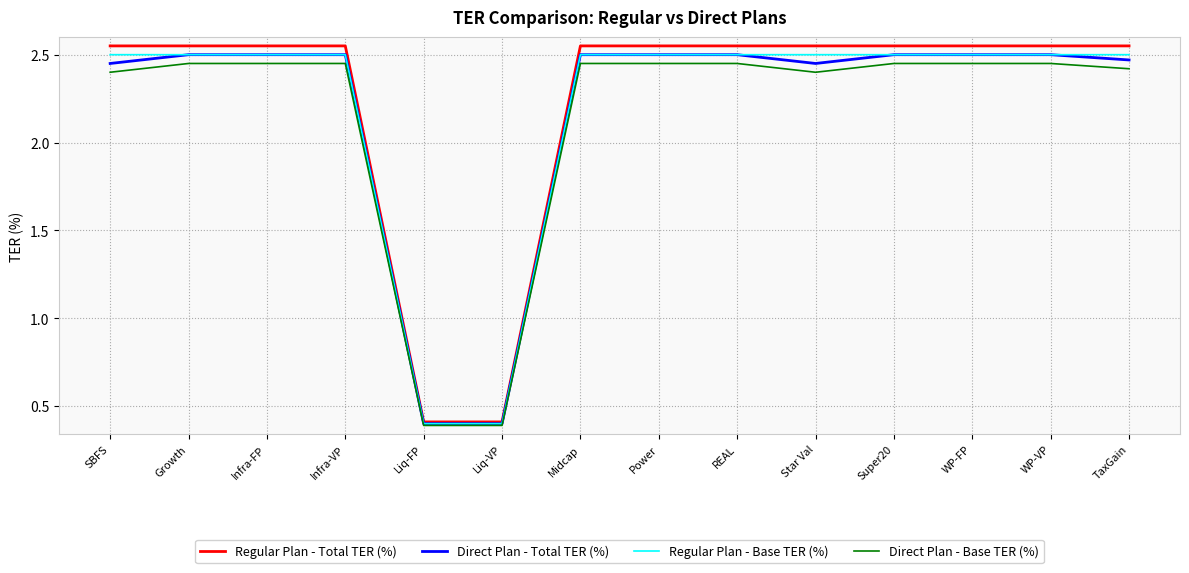

What is the difference between the second highest and second lowest values in the Direct Plan - Total TER (%) series?

2.1